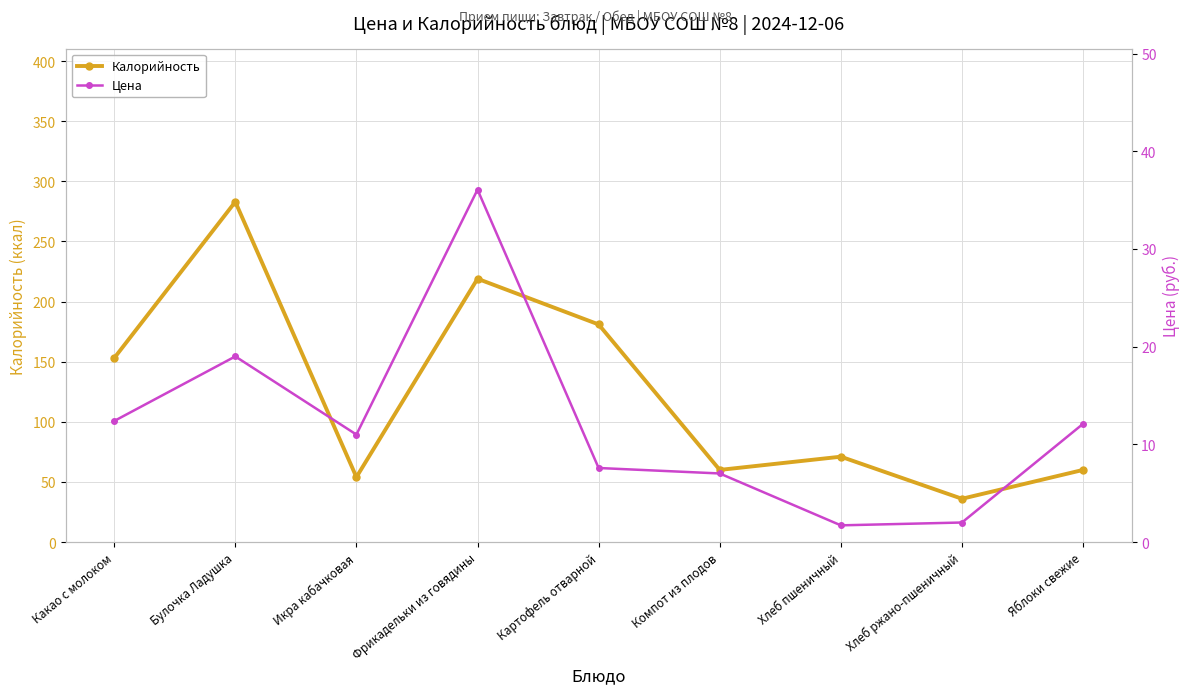

What is the label of the 5th point from the left?

Картофель отварной